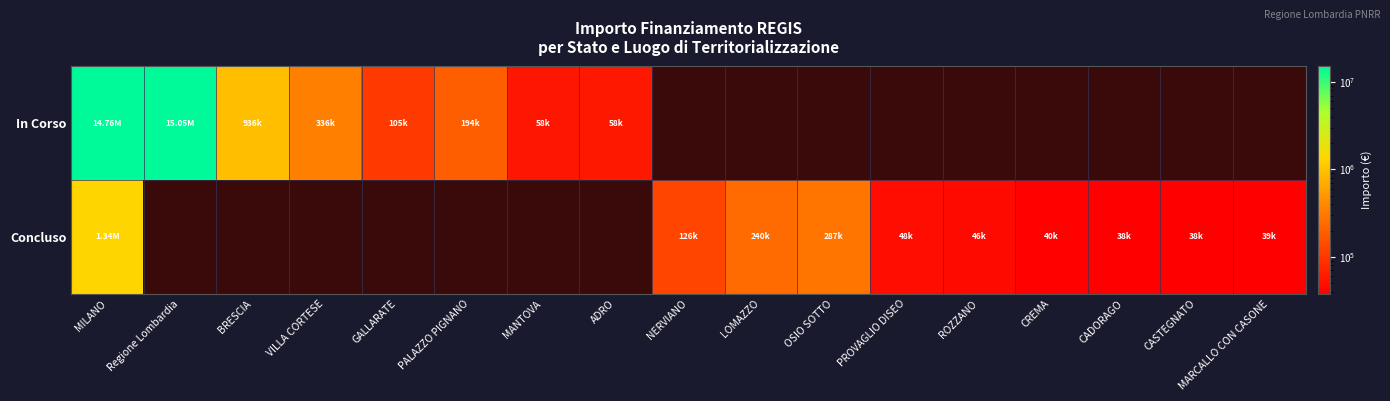

At MARCALLO CON CASONE, list the series in order from largest to smallest.

Concluso, In Corso